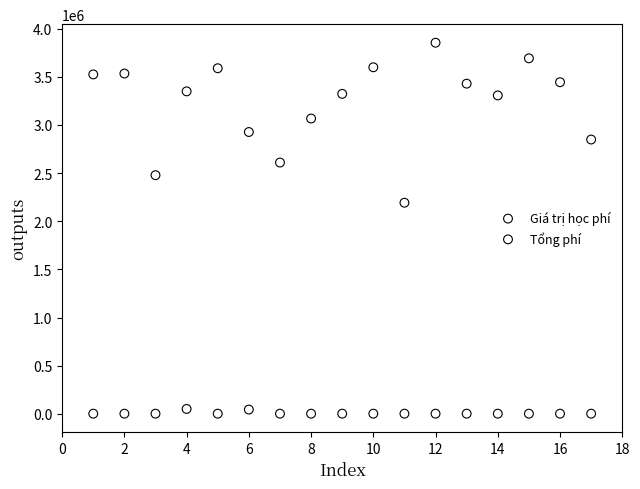

Which series contains the highest Y value?

Giá trị học phí